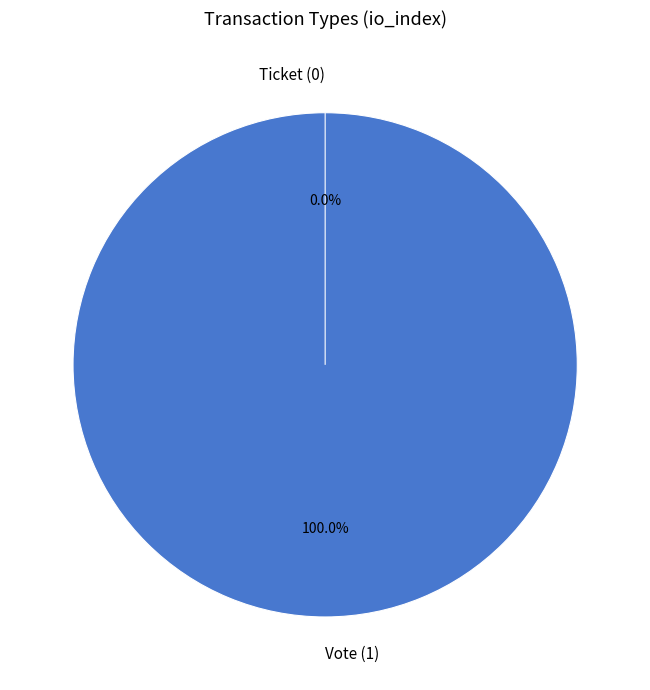

The Vote slice represents 99% of the pie. True or false?

False